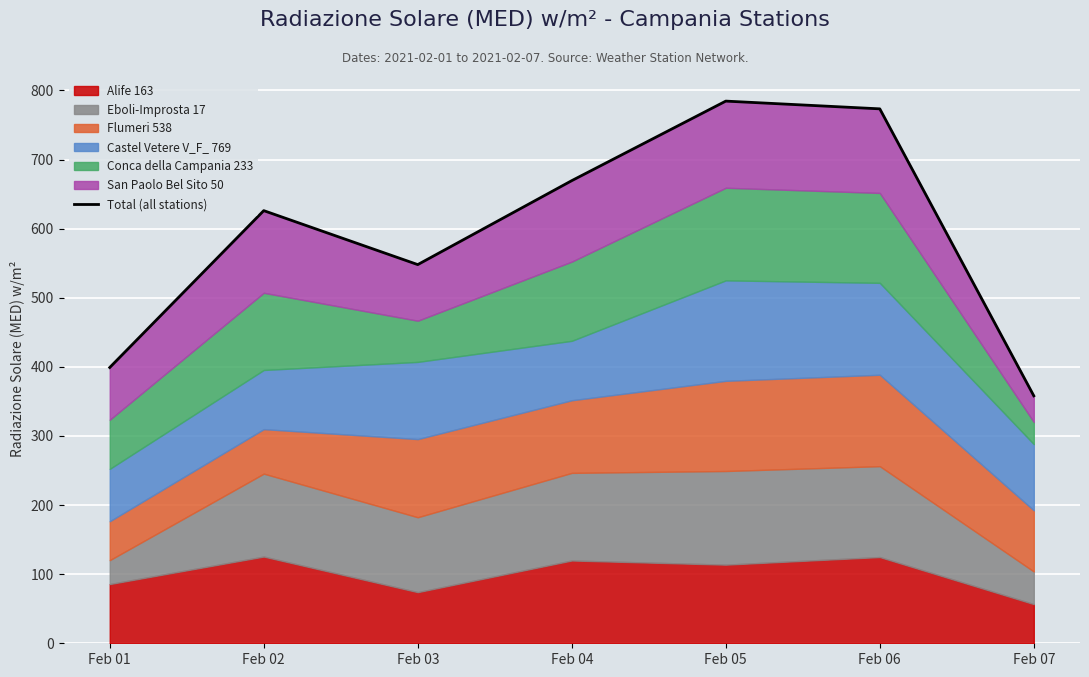

What is the value of the 3rd point from the left?

548.0